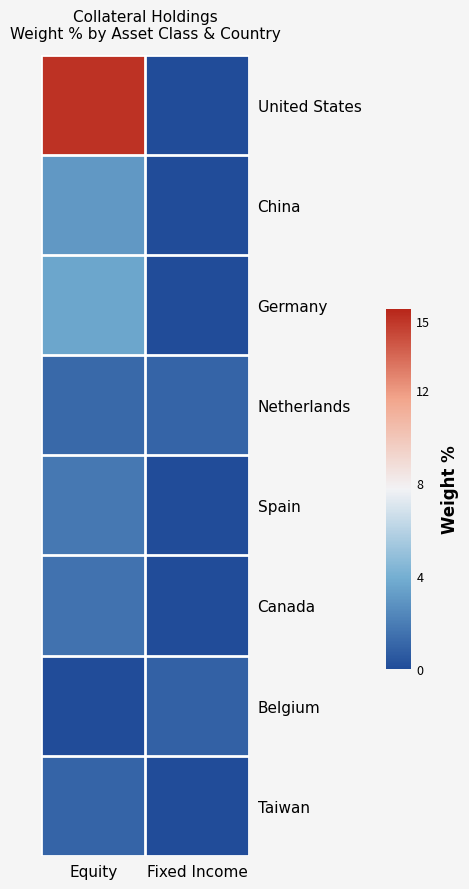

Reading right to left, transcribe all the data shown in this chart.

United States: Fixed Income=0.0	Equity=15.1
China: Fixed Income=0.0	Equity=3.0
Germany: Fixed Income=0.0	Equity=3.6
Netherlands: Fixed Income=1.0	Equity=1.2
Spain: Fixed Income=0.0	Equity=1.8
Canada: Fixed Income=0.0	Equity=1.6
Belgium: Fixed Income=0.9	Equity=0.0
Taiwan: Fixed Income=0.0	Equity=1.0